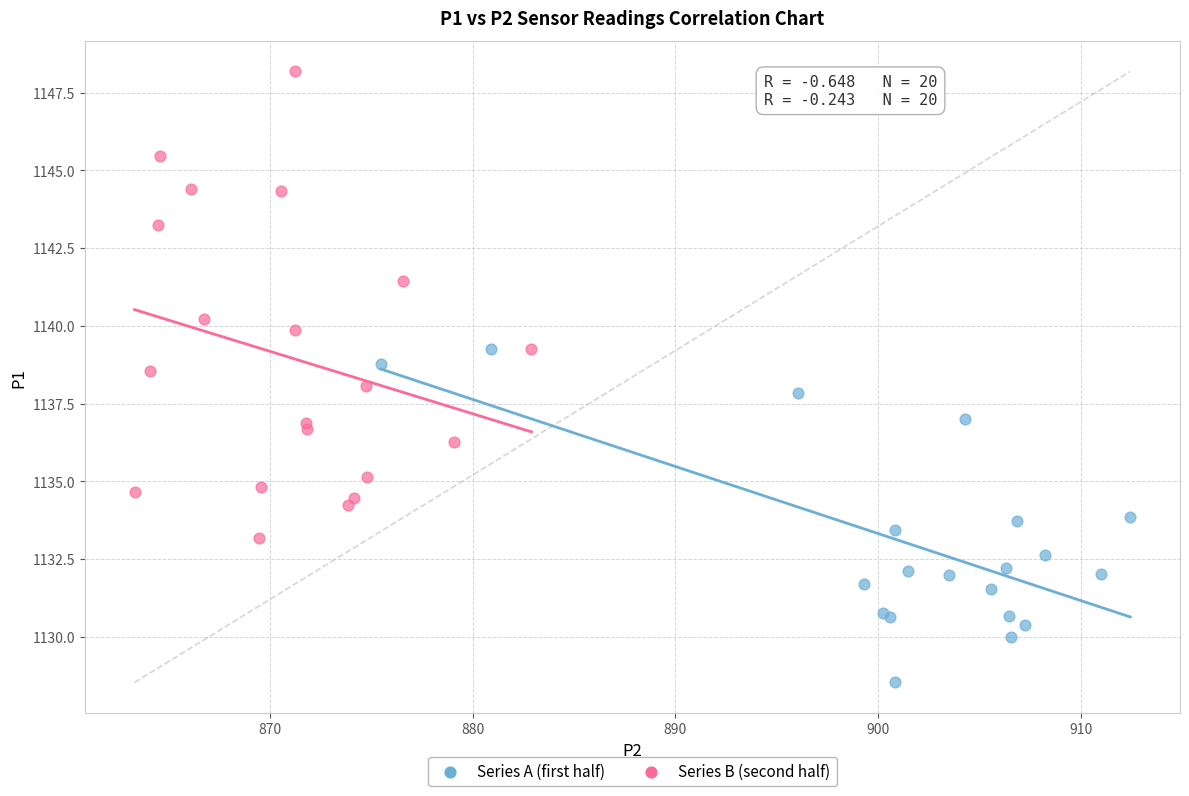

Which series contains the lowest Y value?

Series A (first half)